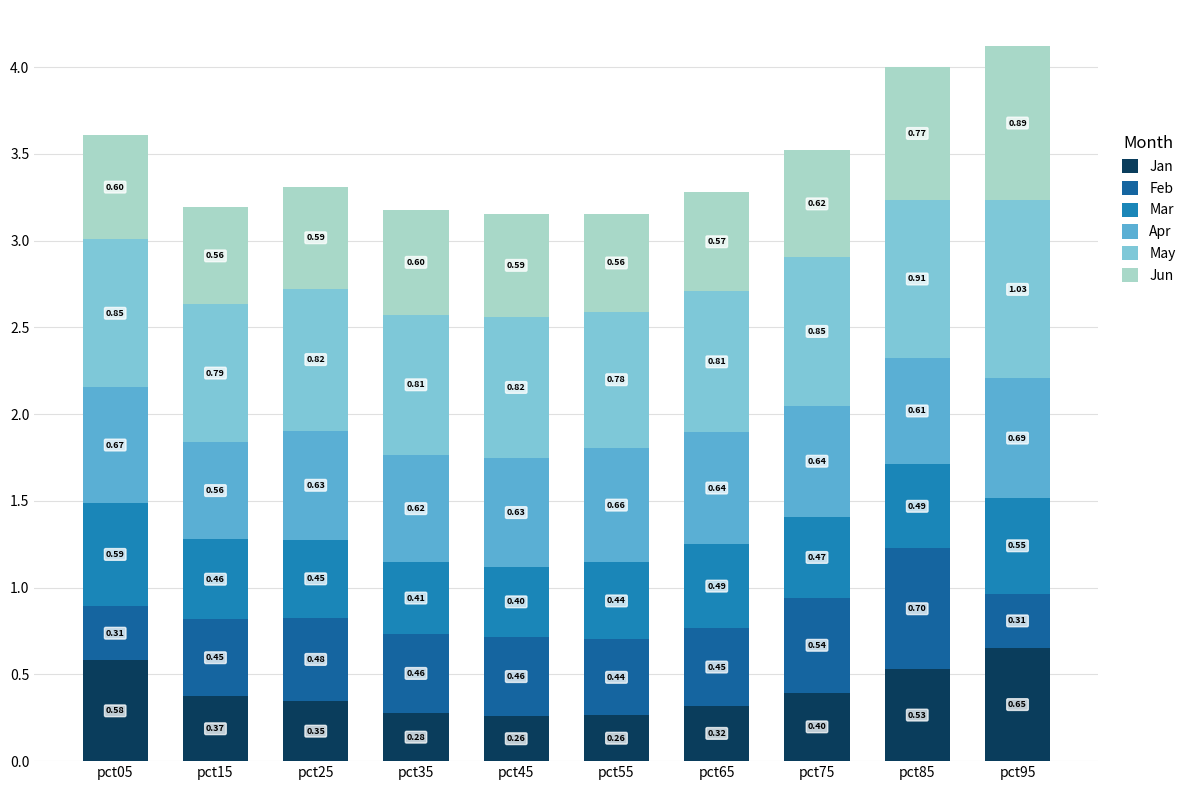

At which category is the sum across all series the highest?

pct95